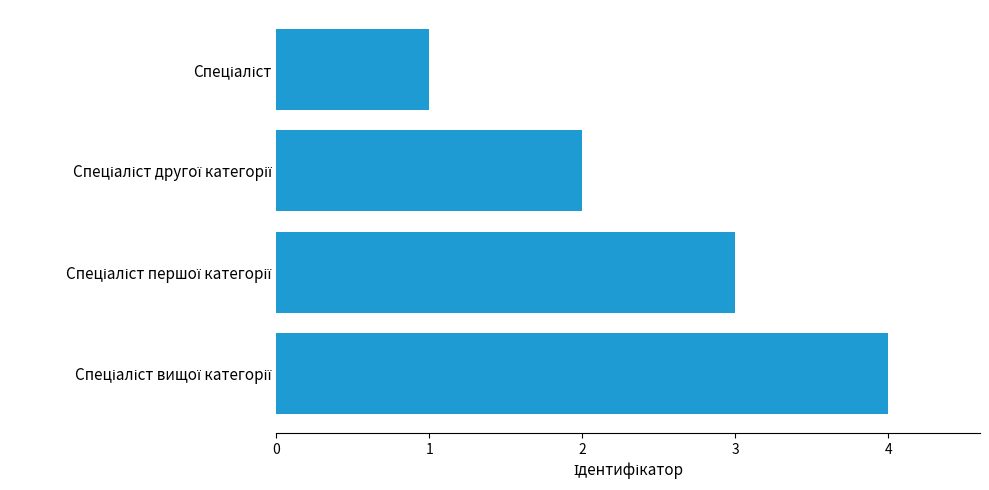

What is the maximum value shown in the chart?

4